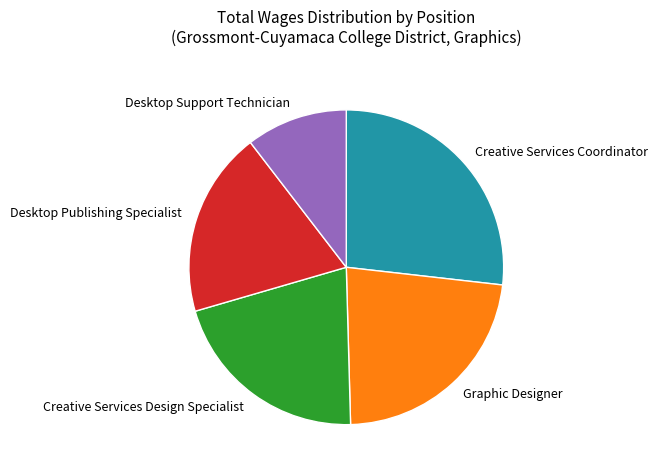

Rank the categories by value from lowest to highest.

Desktop Support Technician, Desktop Publishing Specialist, Creative Services Design Specialist, Graphic Designer, Creative Services Coordinator